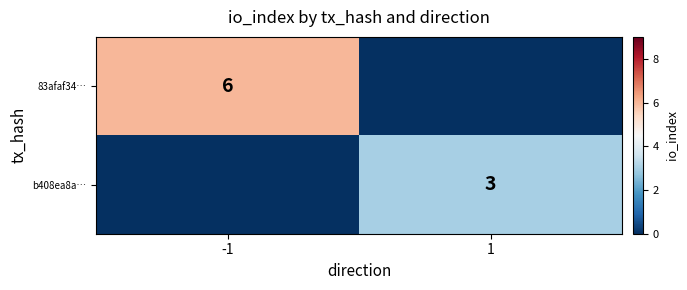

The b408ea8a… series shows 3 at 1. True or false?

True